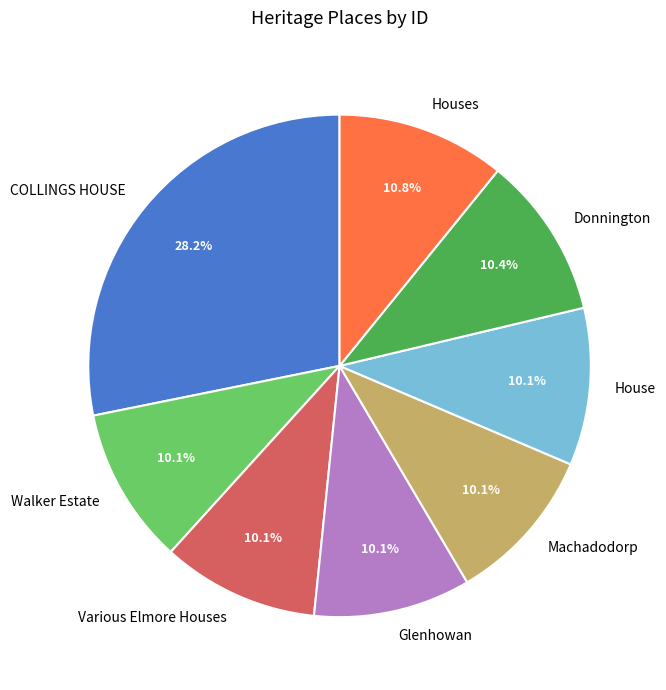

What is the largest slice in the pie chart?

COLLINGS HOUSE